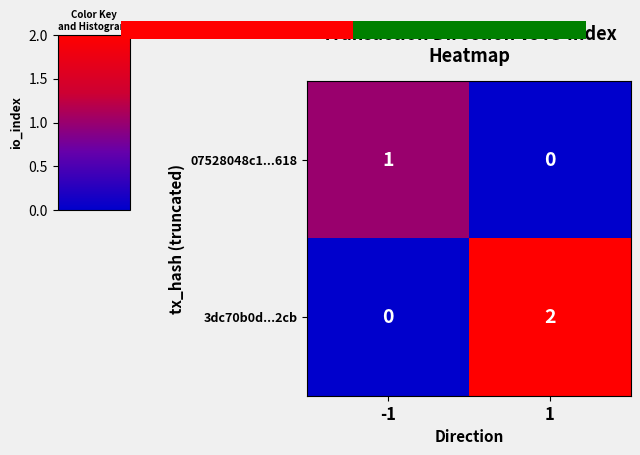

What is the sum of all 3dc70b0d...2cb values?

2